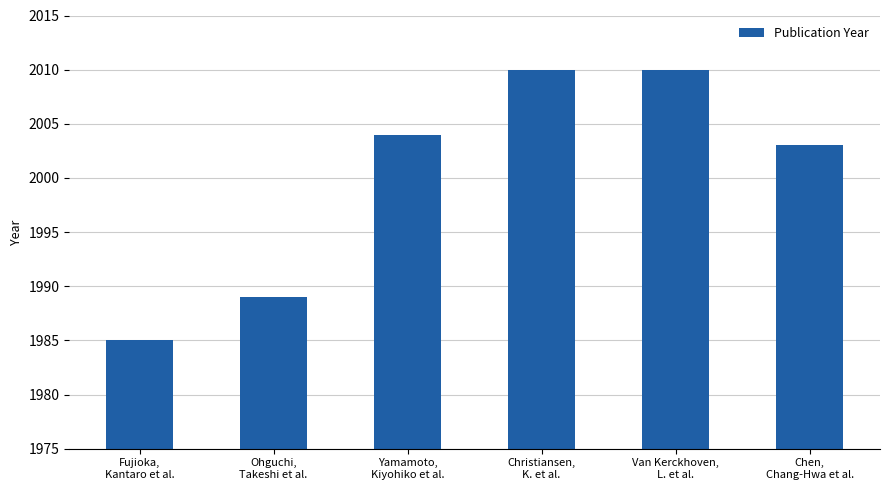

What is the greatest value displayed?

2010